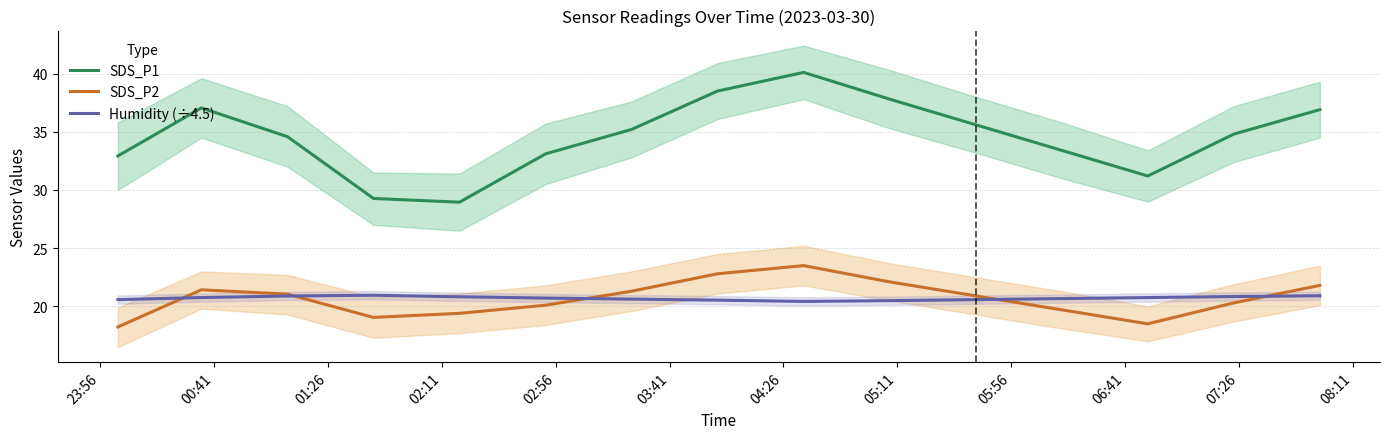

True or false: SDS_P2 and SDS_P1 intersect in this chart.

False